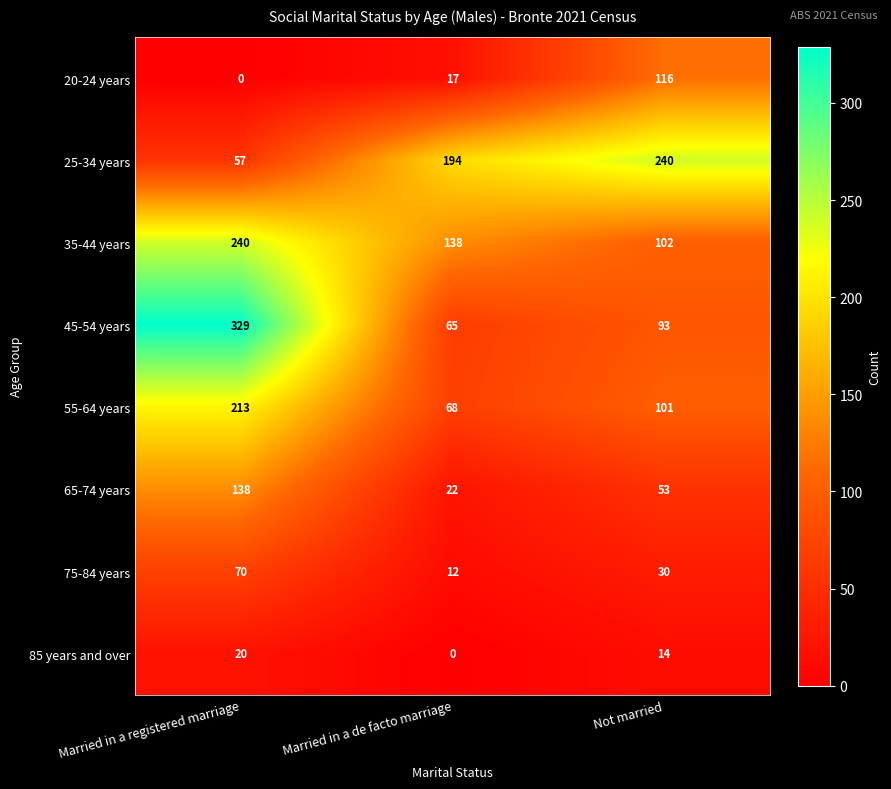

Which series changed the most between Married in a de facto marriage and Not married?

20-24 years